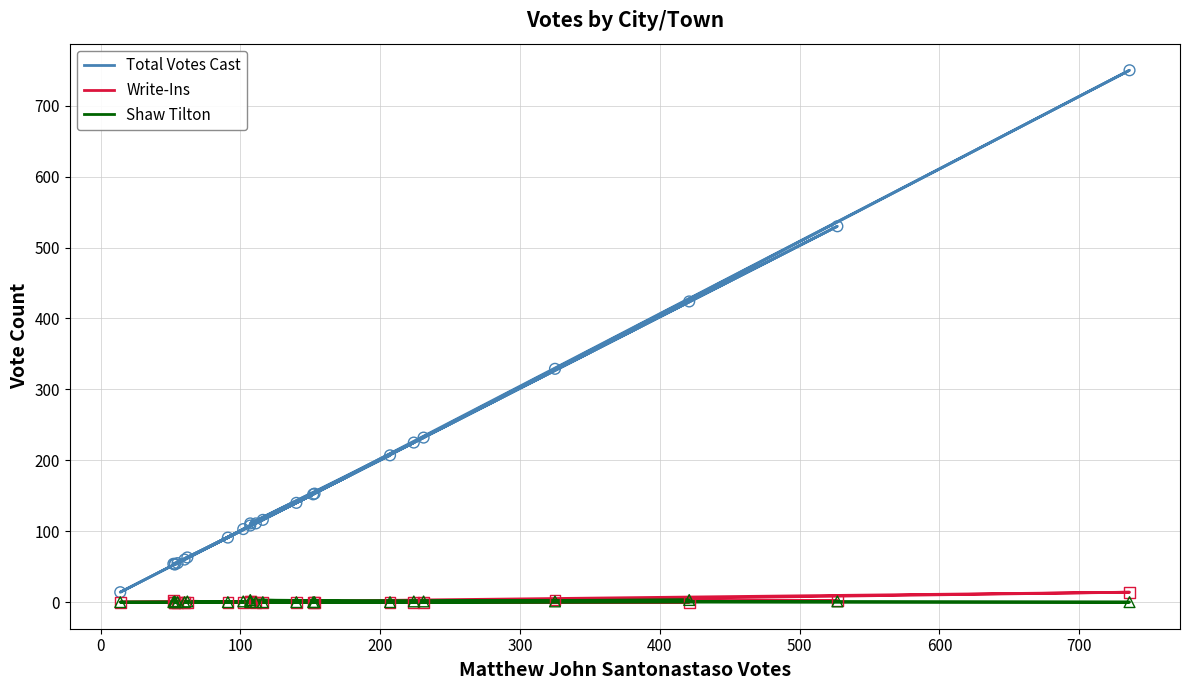

Which series reaches the maximum Y coordinate?

Total Votes Cast